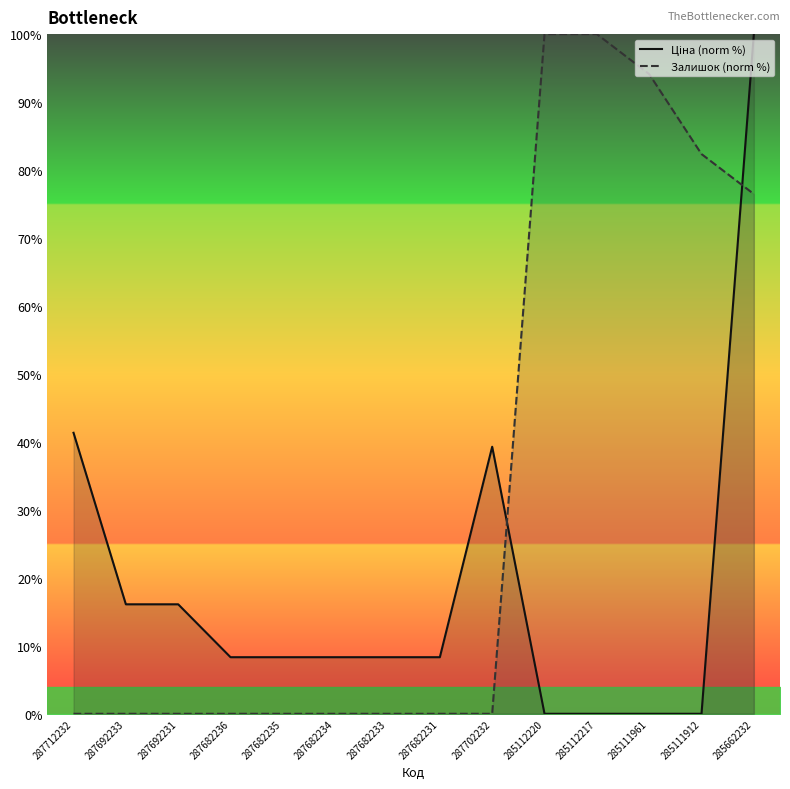

True or false: Ціна (norm %) and Залишок (norm %) intersect in this chart.

True